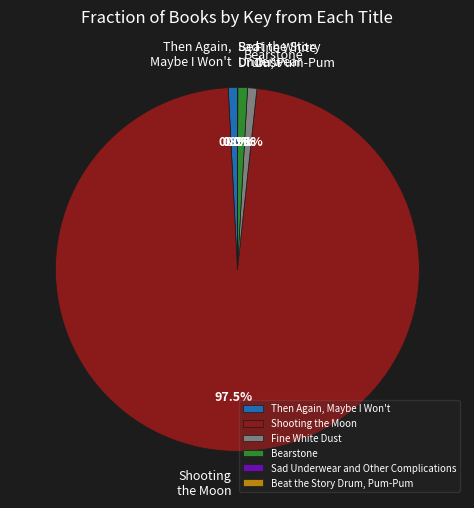

Approximately how many times larger is the value at Then Again, Maybe I Won't compared to Bearstone?

0.9